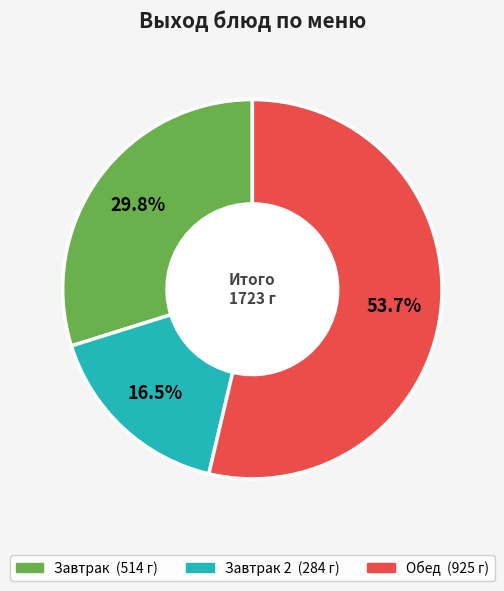

Is there any slice that represents more than half of the pie?

Yes